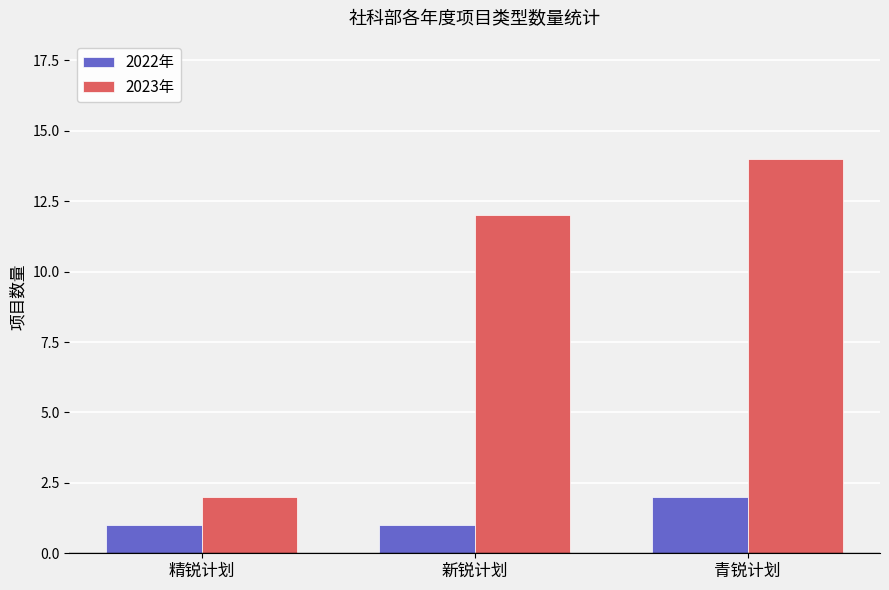

What is the average value of the 2022年 series?

1